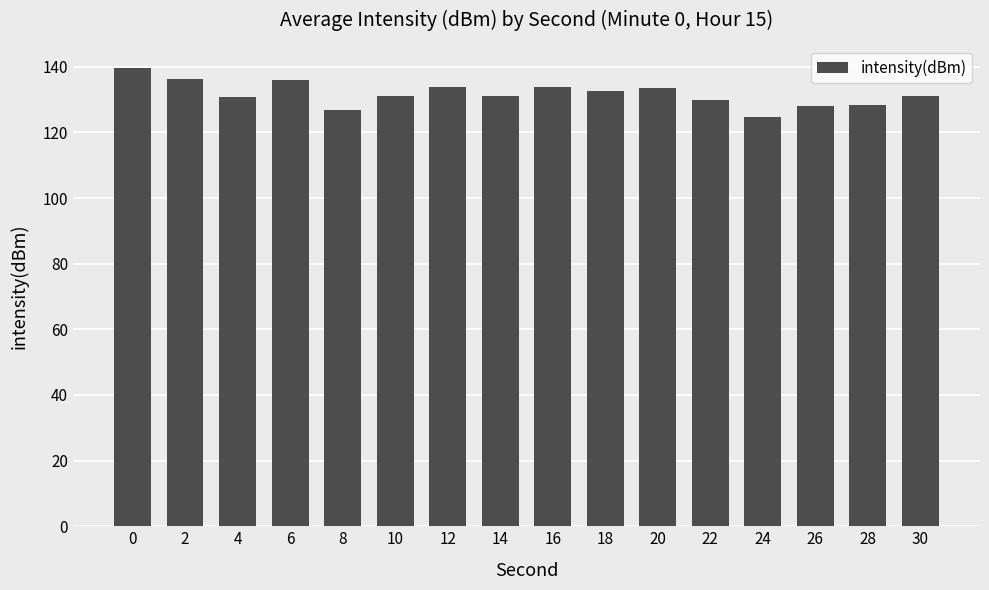

How many data points does each series have?

16